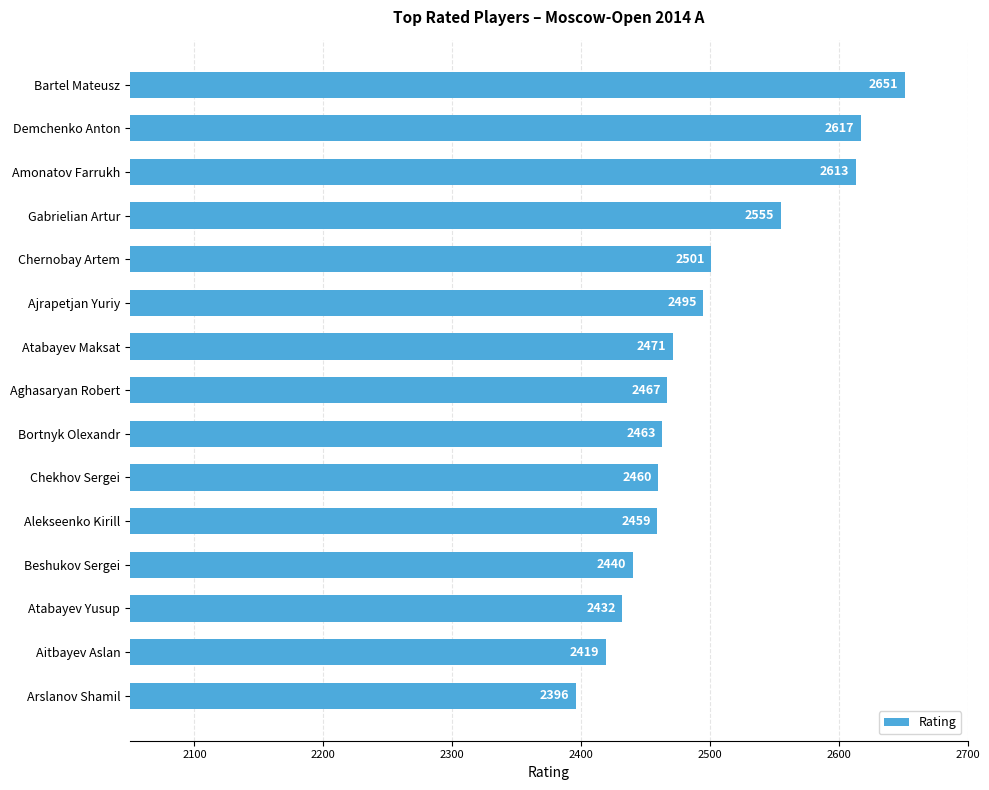

What position from the top is Bortnyk Olexandr?

9